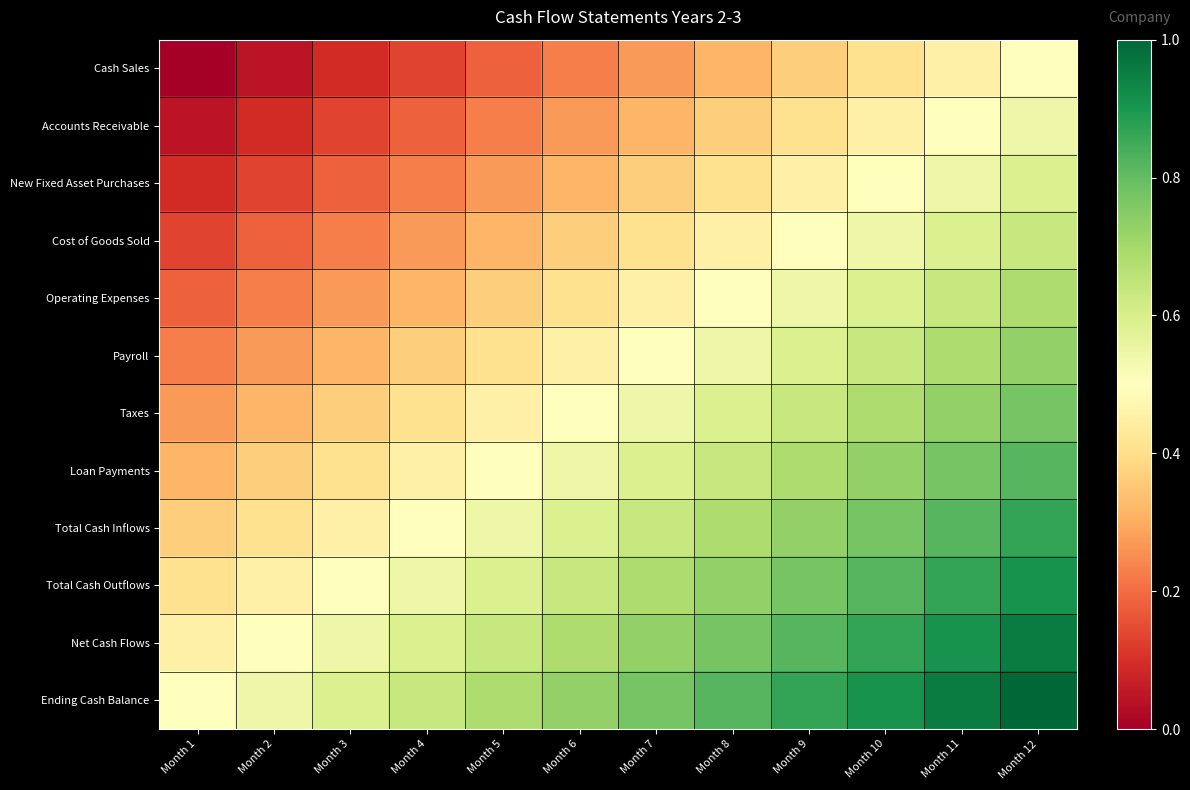

Rank the series by their maximum value, from highest to lowest.

Ending Cash Balance, Net Cash Flows, Total Cash Outflows, Total Cash Inflows, Loan Payments, Taxes, Payroll, Operating Expenses, Cost of Goods Sold, New Fixed Asset Purchases, Accounts Receivable, Cash Sales